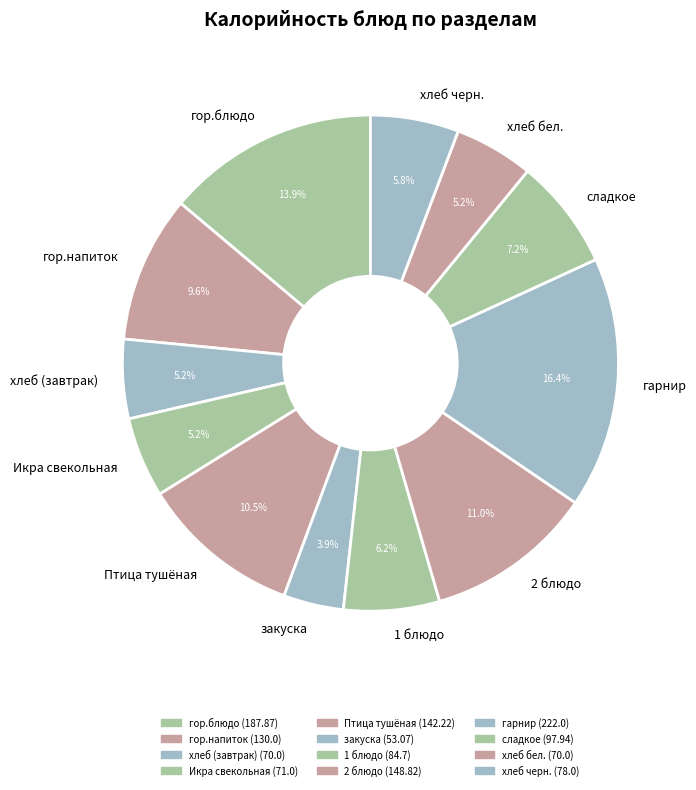

Which category has the smallest portion of the pie?

закуска